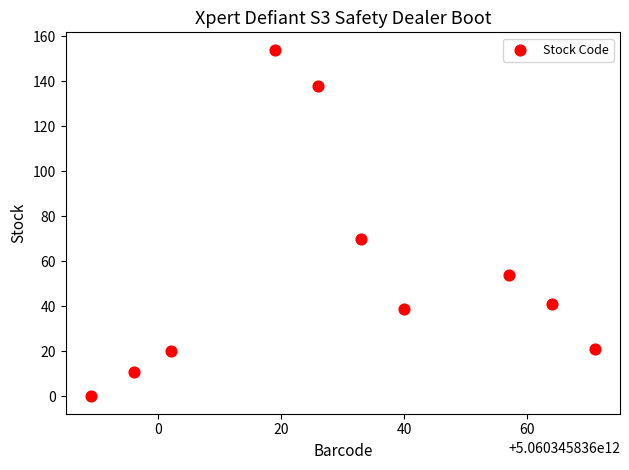

What is the range of Y values (max minus min)?

154